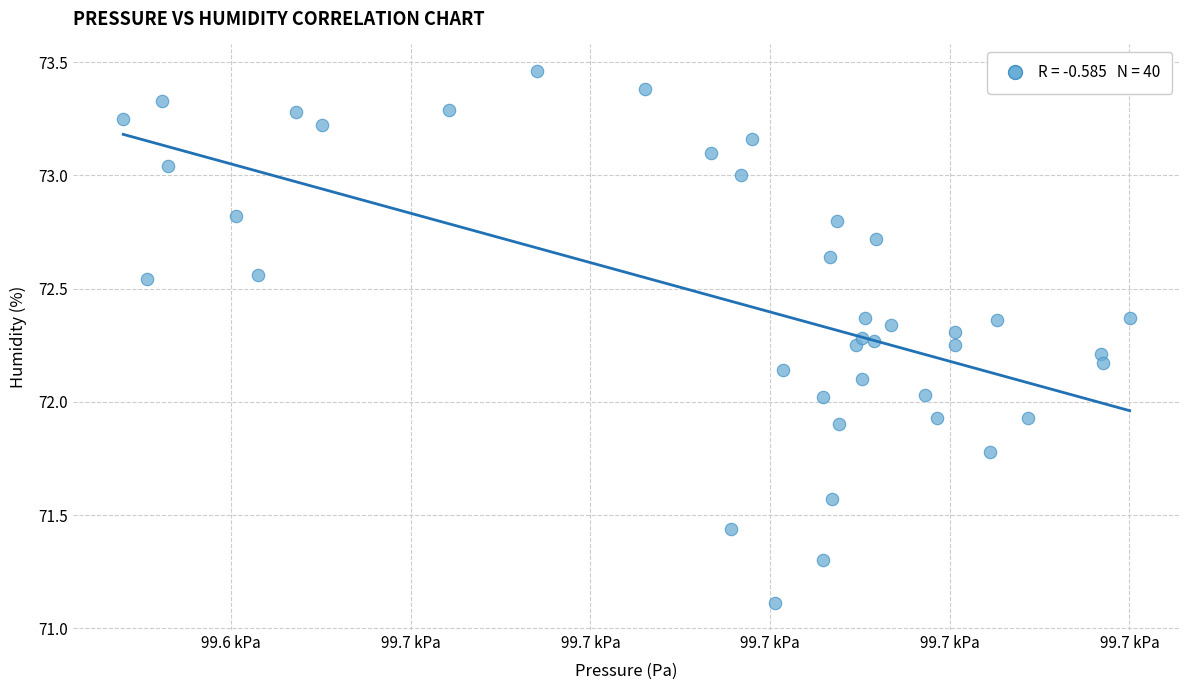

What is the range of X values (max minus min)?

112.0